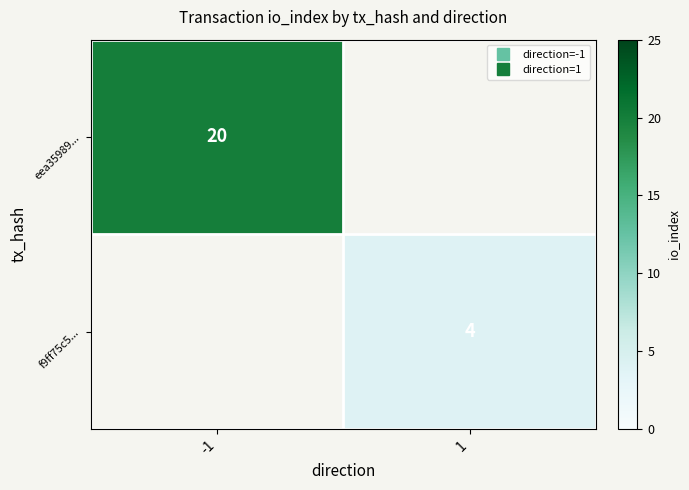

True or false: f9ff75c5... has a value of 2.8 at 1.

False